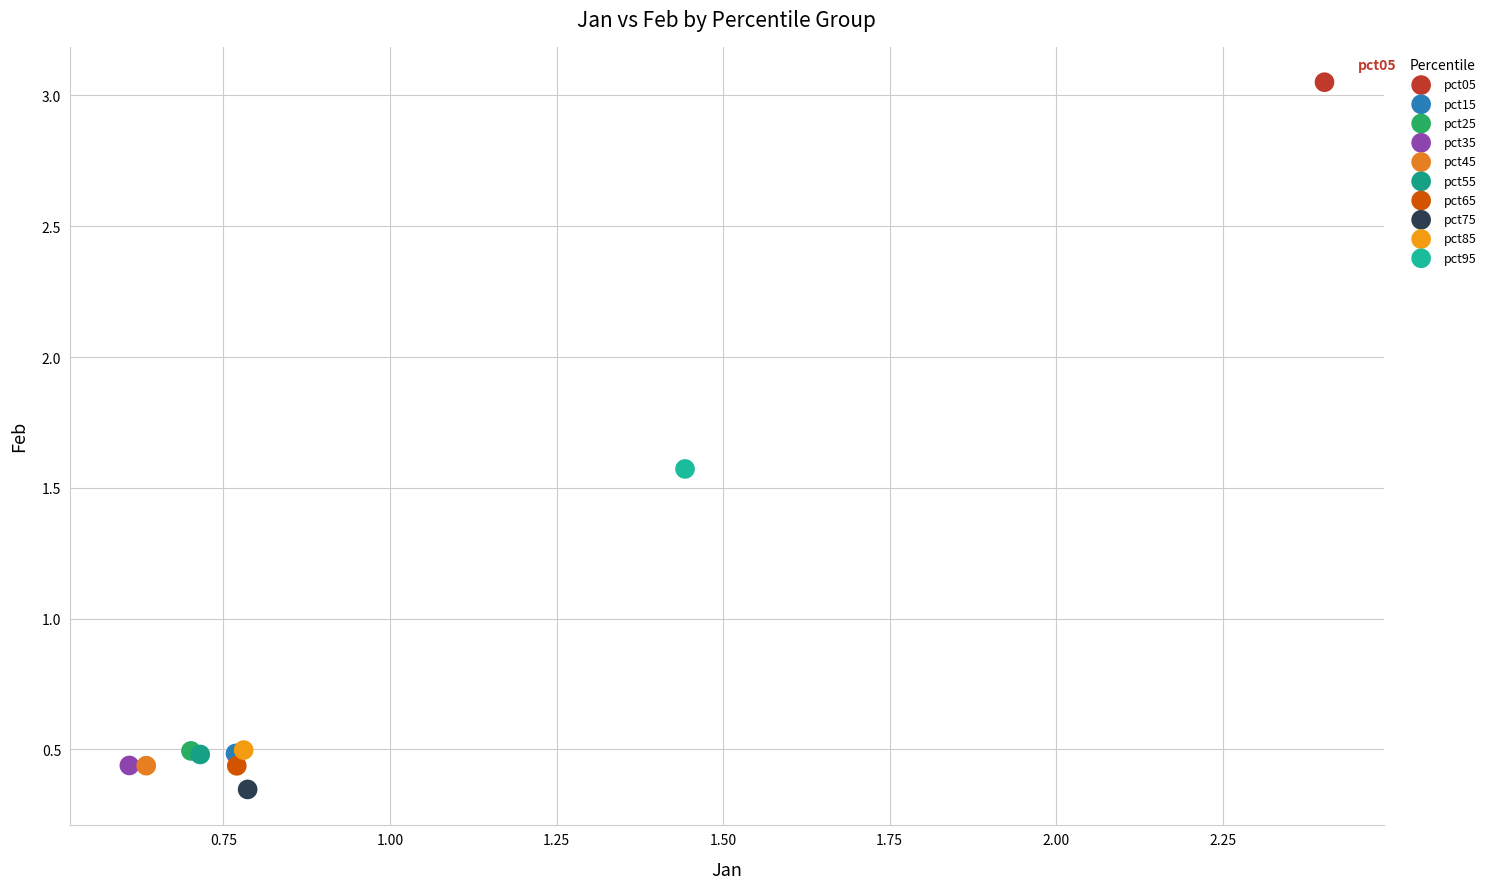

What are all the series names shown in the legend?

pct05, pct15, pct25, pct35, pct45, pct55, pct65, pct75, pct85, pct95